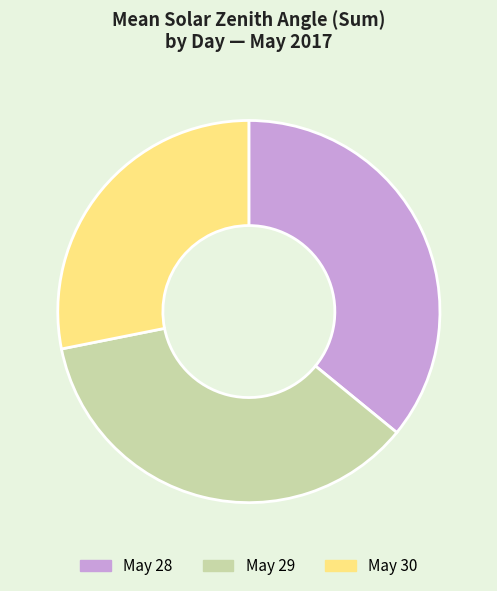

Does any single category account for the majority?

No